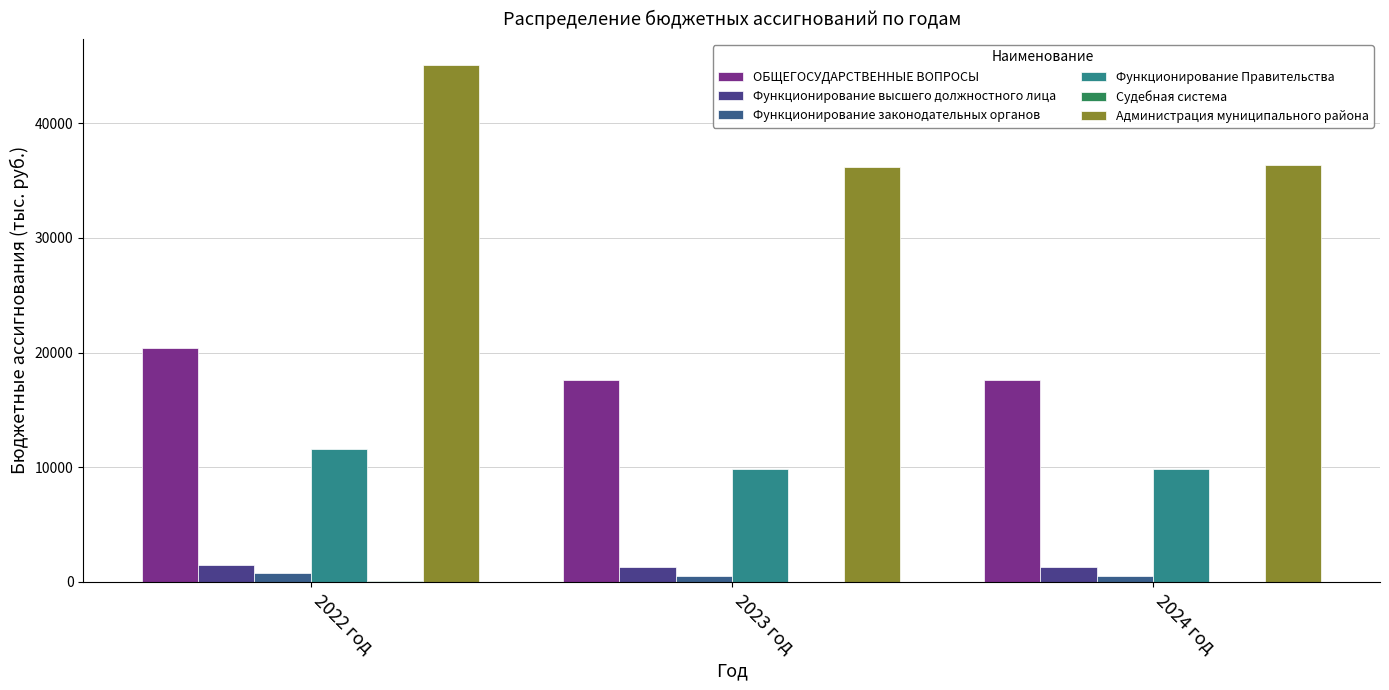

Count the number of categories in the chart.

3